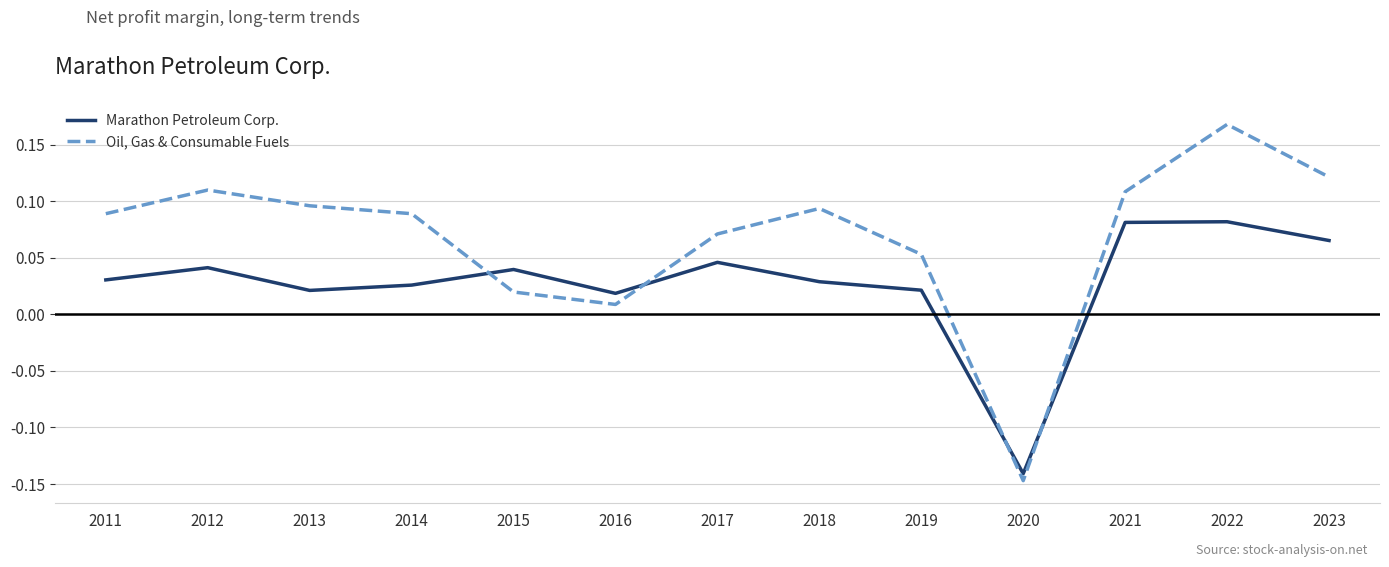

At which label does Marathon Petroleum Corp. first exceed 0?

2011